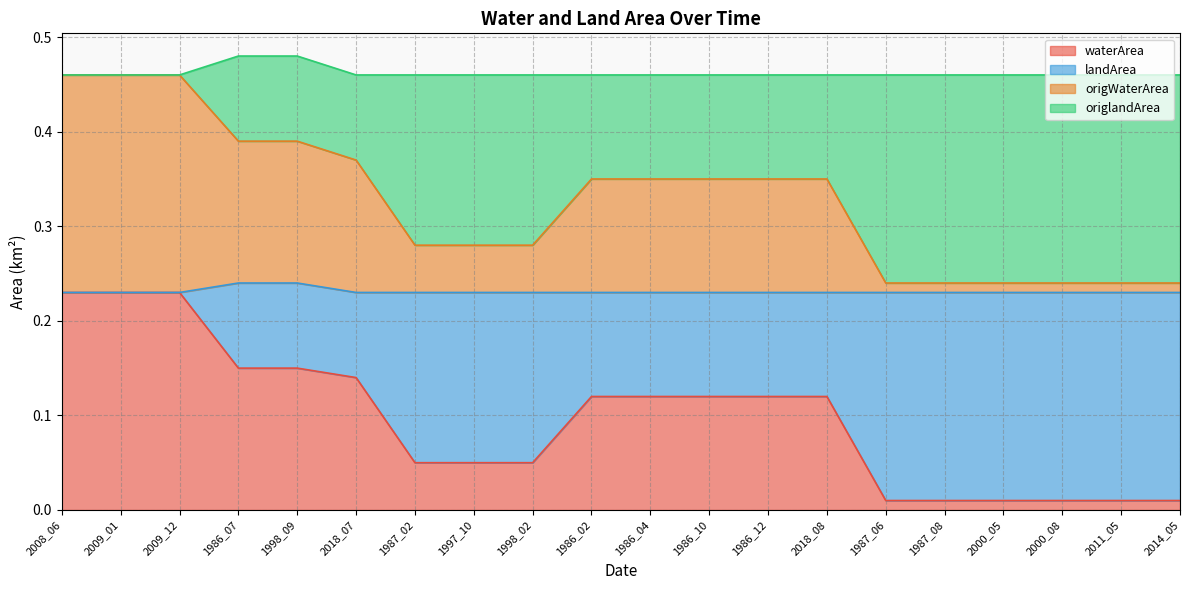

What is the label of the 14th point from the right?

1987_02